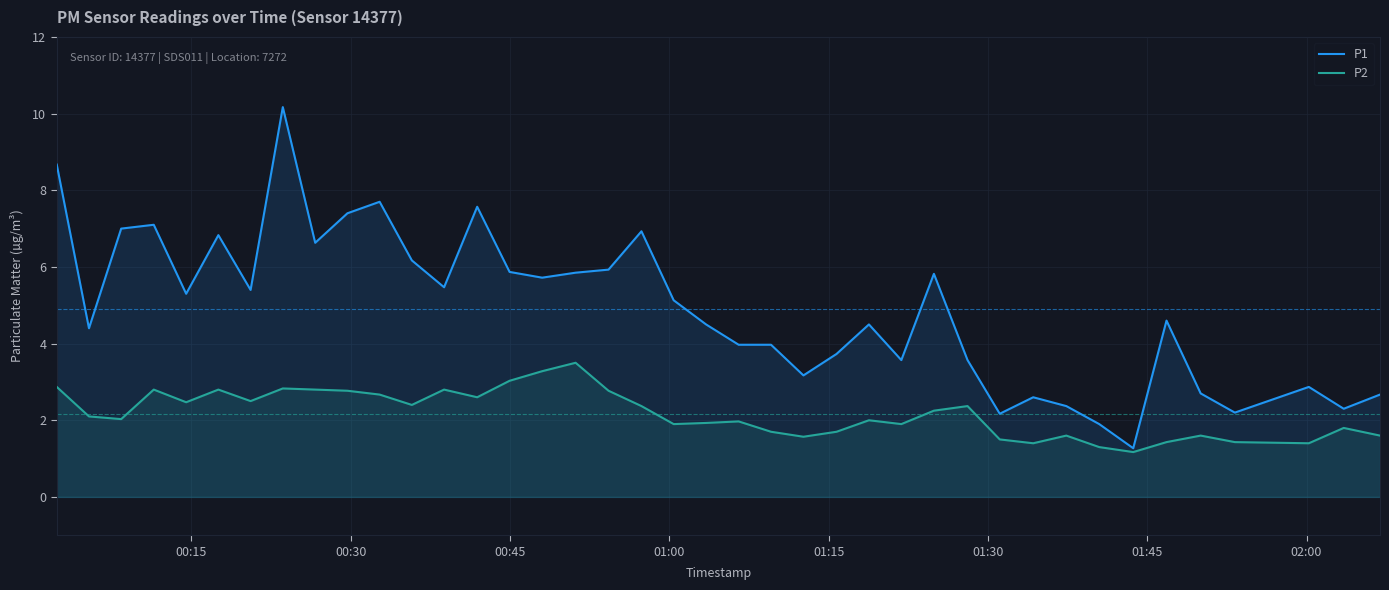

List the series in order of their overall mean, lowest first.

P2, P1